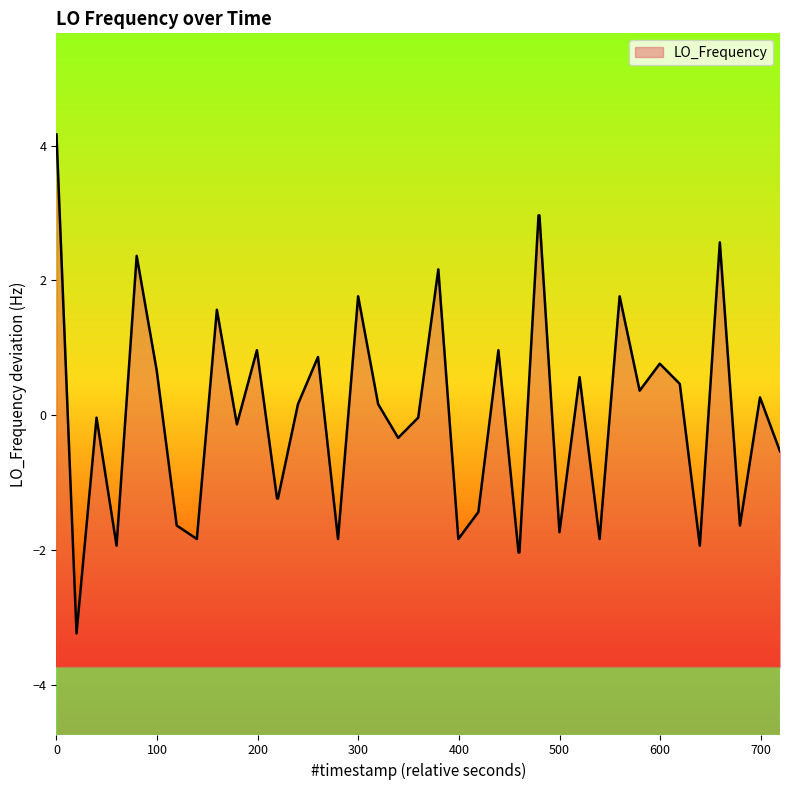

How many distinct data groups are displayed?

1